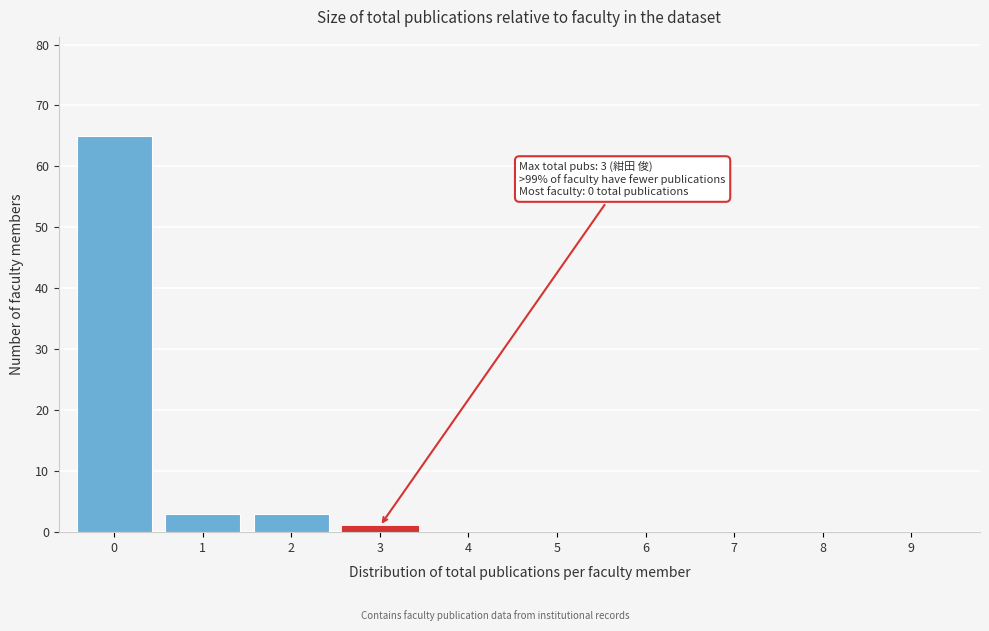

Reading left to right, list all the values displayed in this chart.

0=65	1=3	2=3	3=1	4=0	5=0	6=0	7=0	8=0	9=0